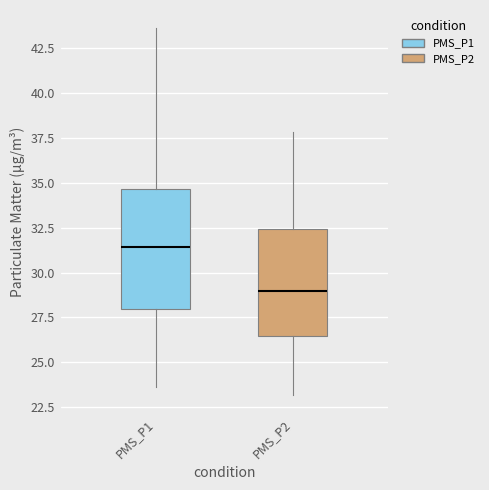

Where does the median line of the box for PMS_P2 sit on the y-axis? The values are not printed on the chart, so give them approximately, as read against the axis.

29.0